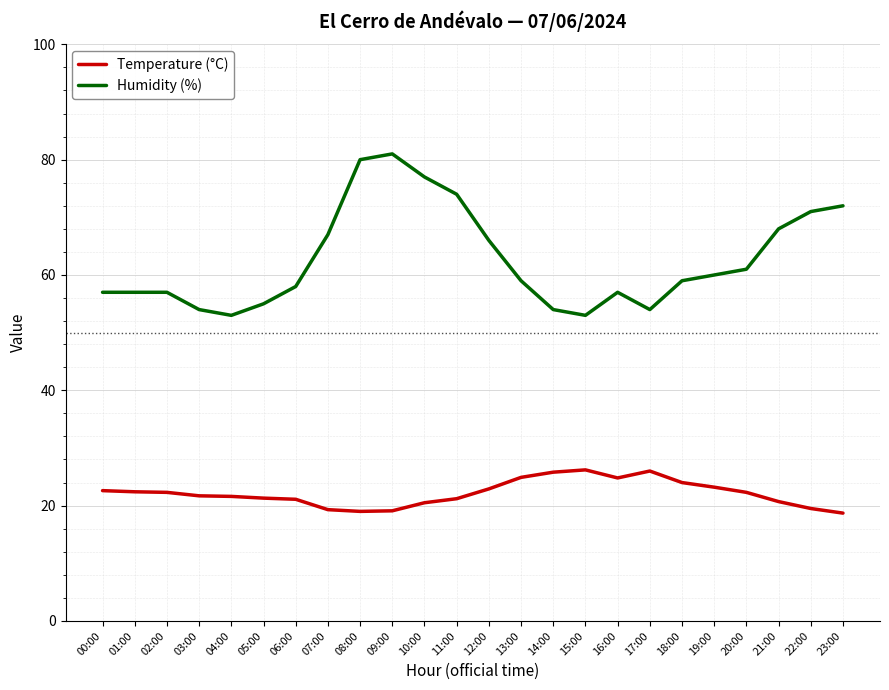

What position from the right is 13:00?

11